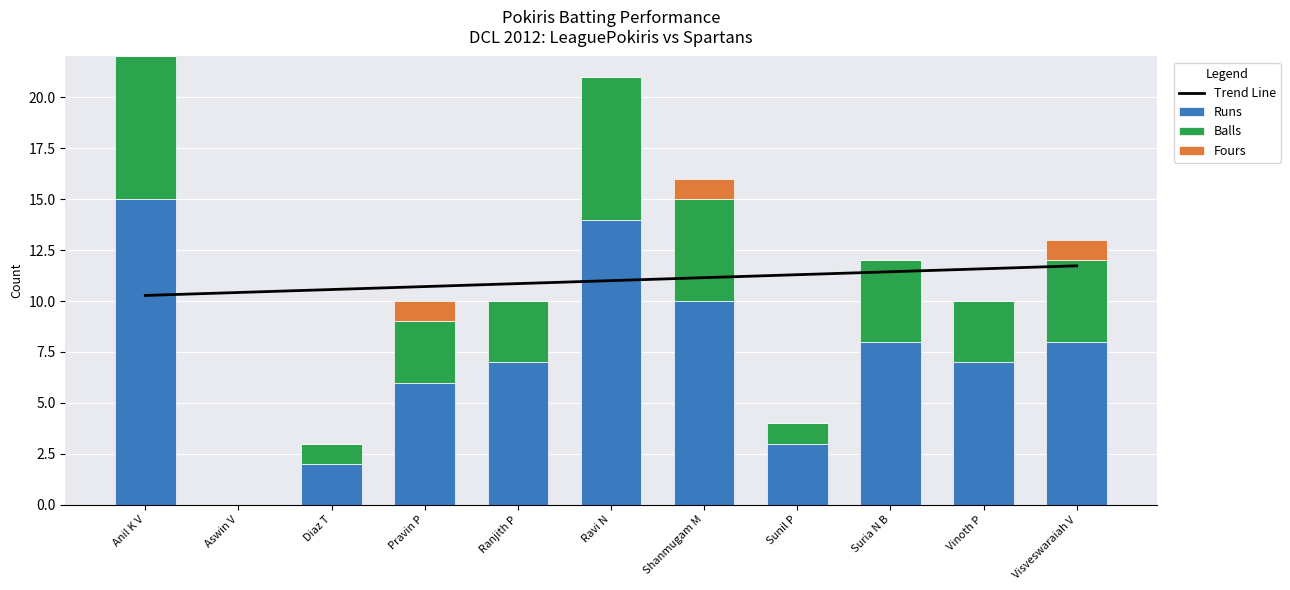

What is the average value of the Balls series?

3.5